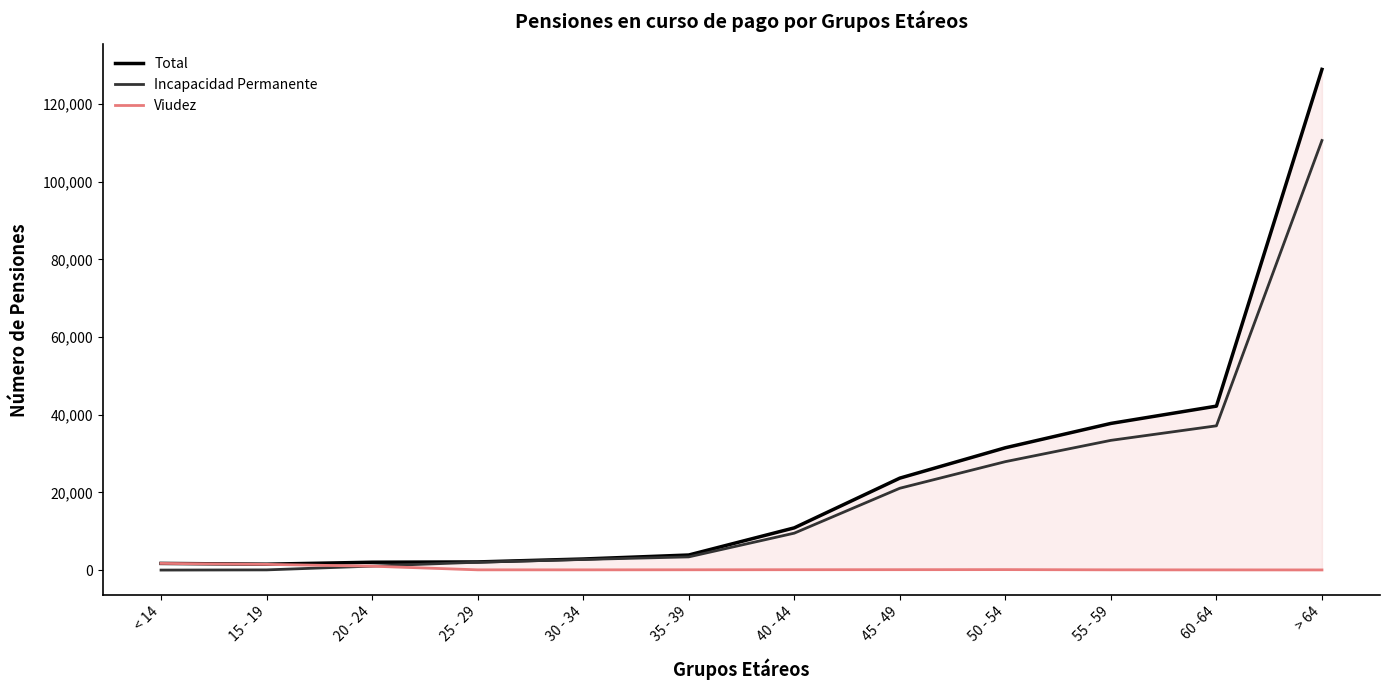

Which series has the largest range (max minus min)?

Total